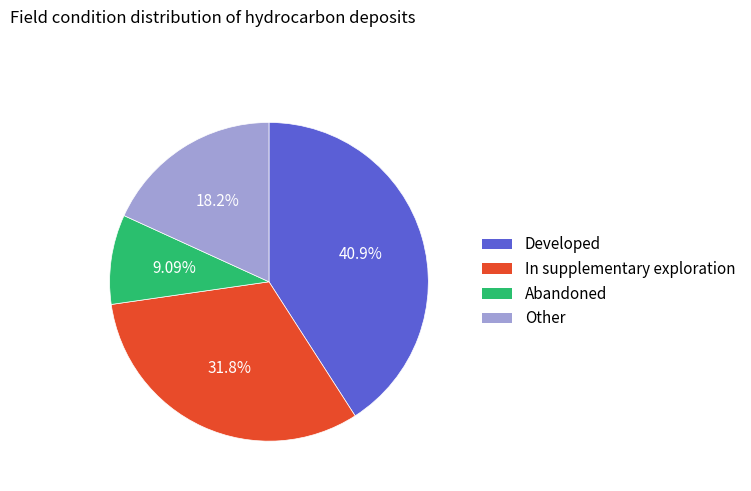

To the nearest percent, what percentage of the pie is Abandoned?

9%